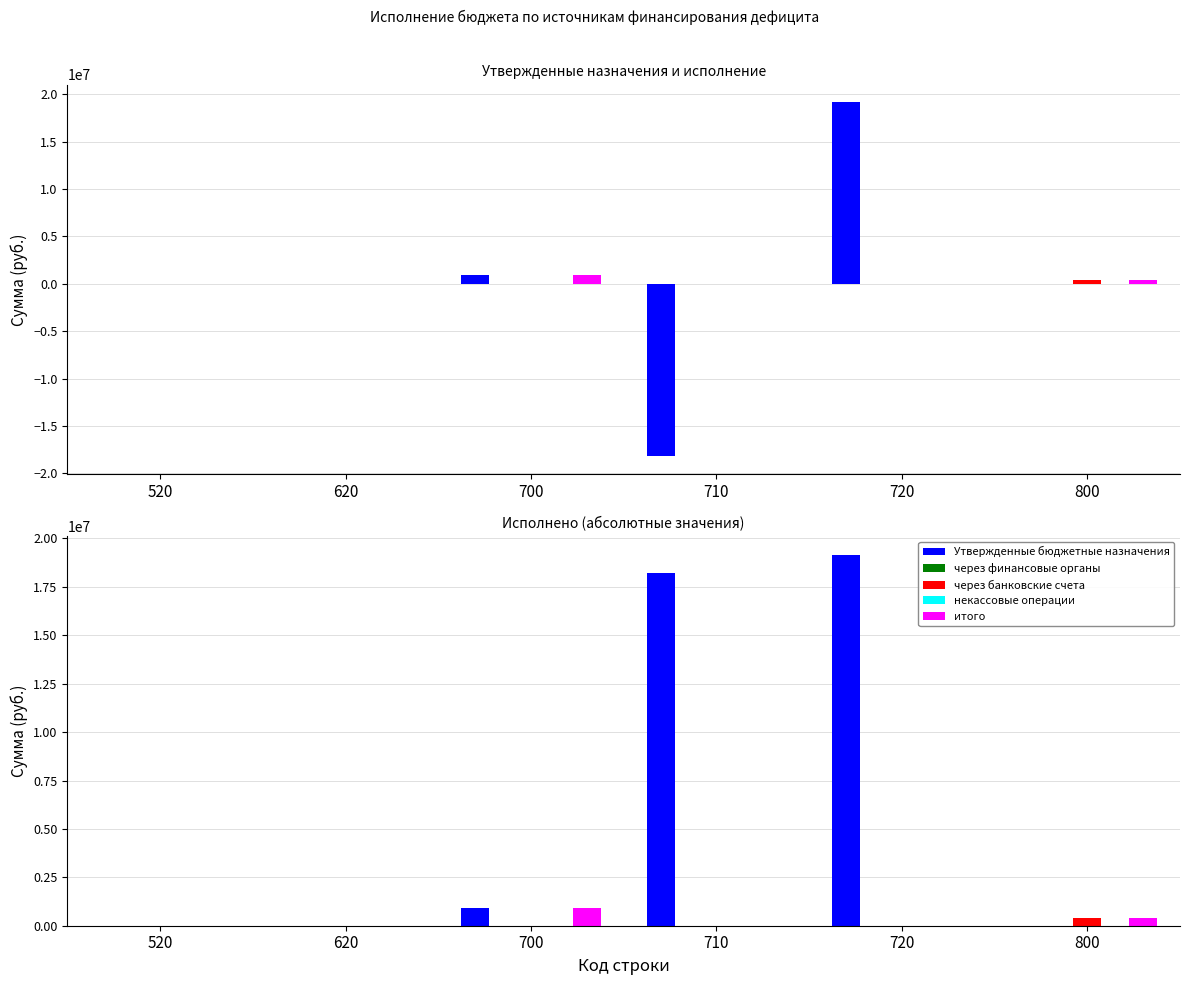

Count the number of data series in this chart.

5